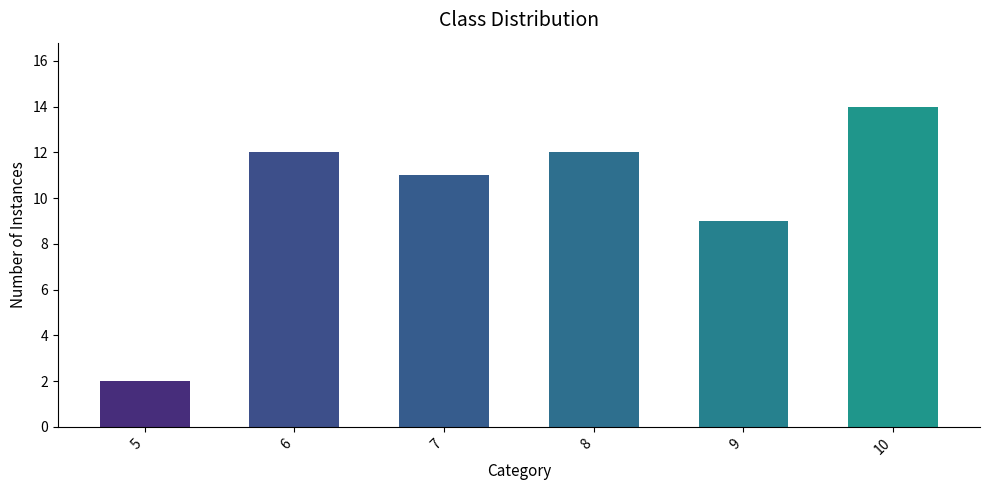

How many data points does each series have?

6